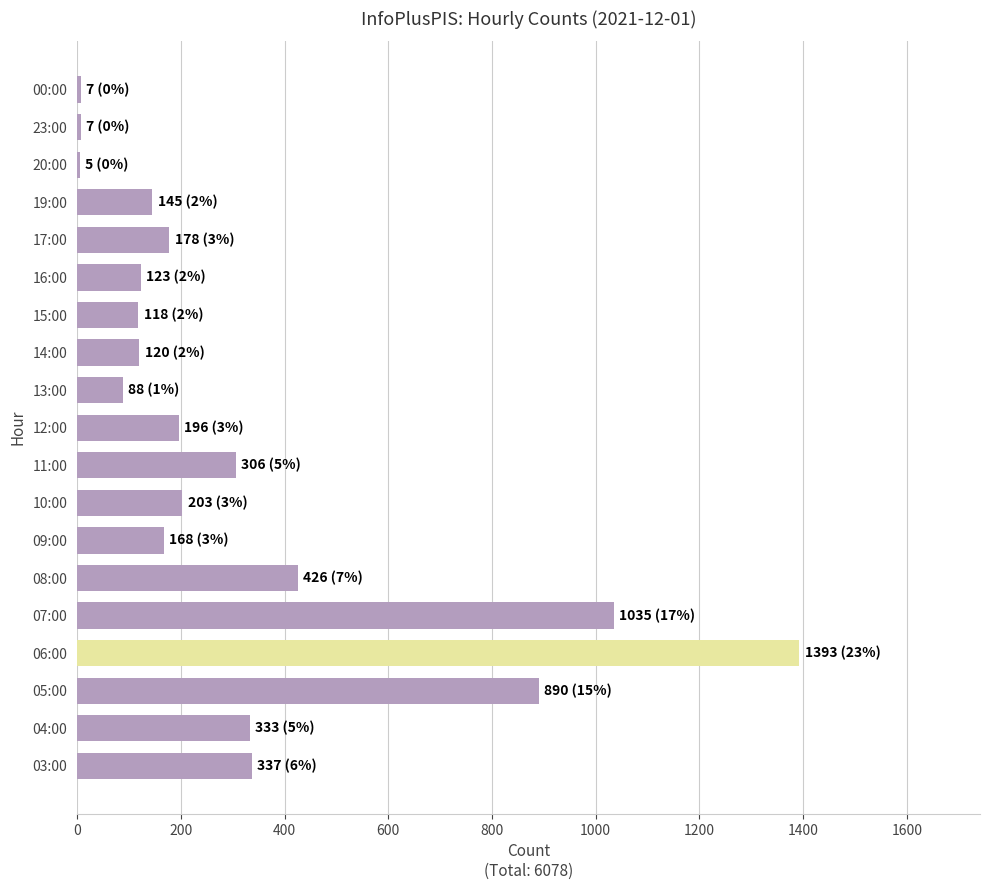

The value at 05:00 is 320. True or false?

False